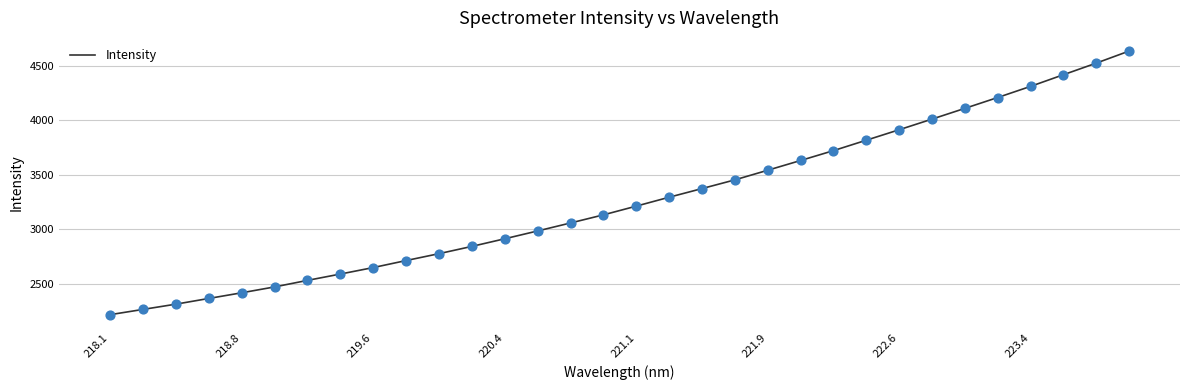

What is the difference between the maximum and minimum values?

2420.2